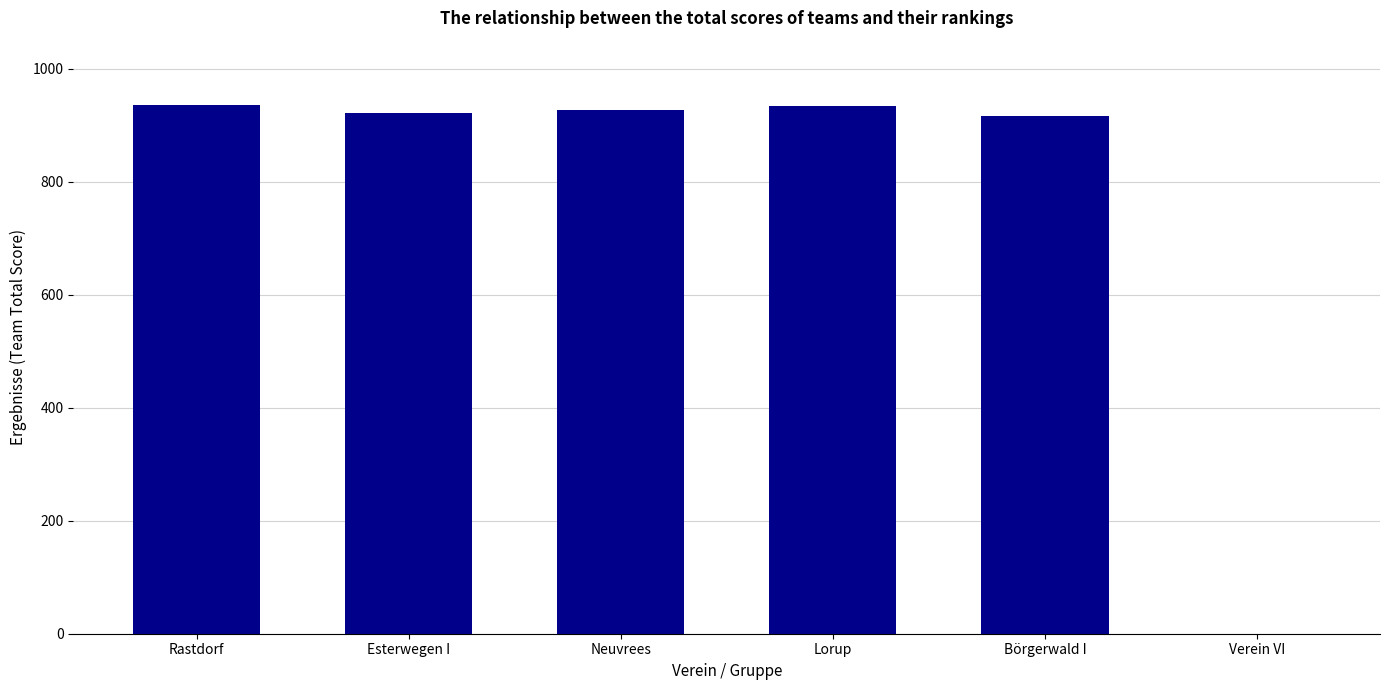

What is the sum of the values at Esterwegen I and Lorup?

1855.6